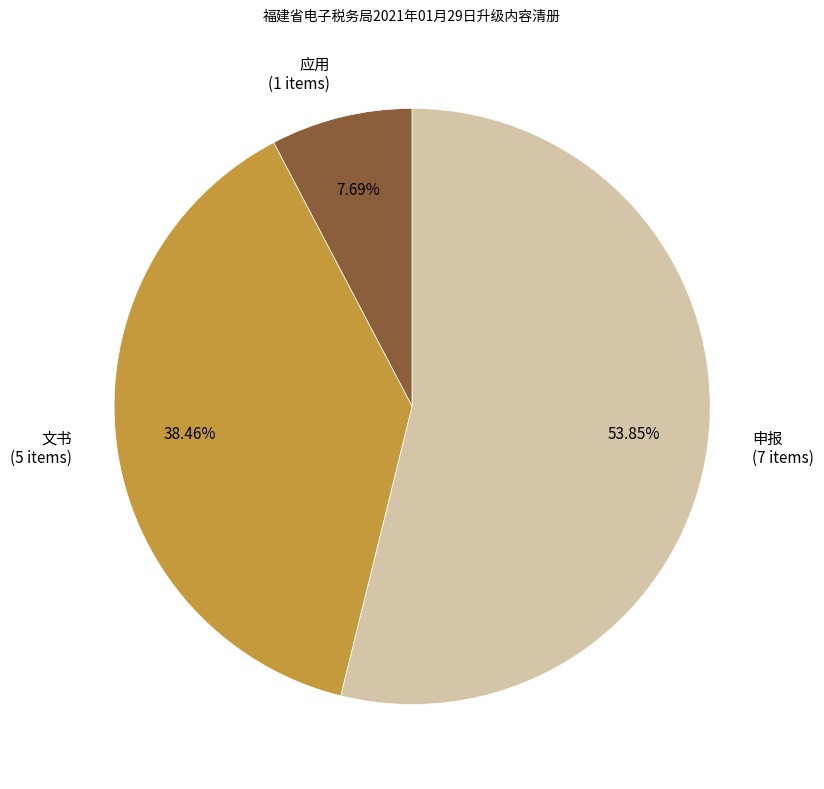

Approximately how many times larger is the value at 申报 compared to 文书?

1.4